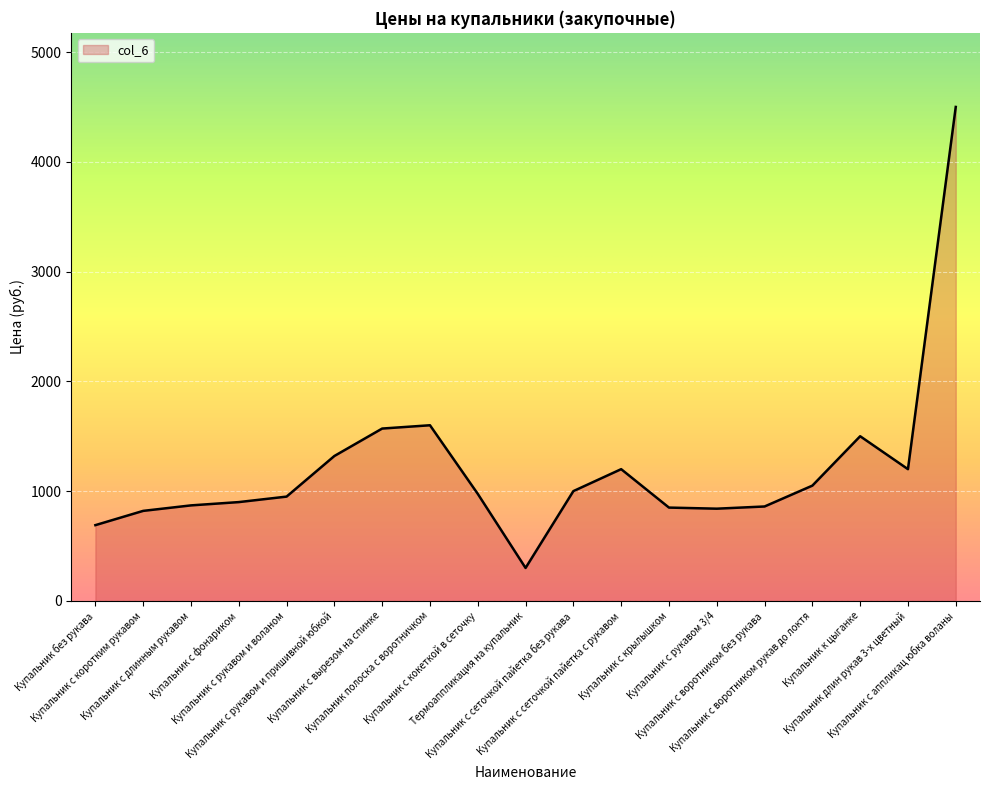

What is the smallest value displayed?

300